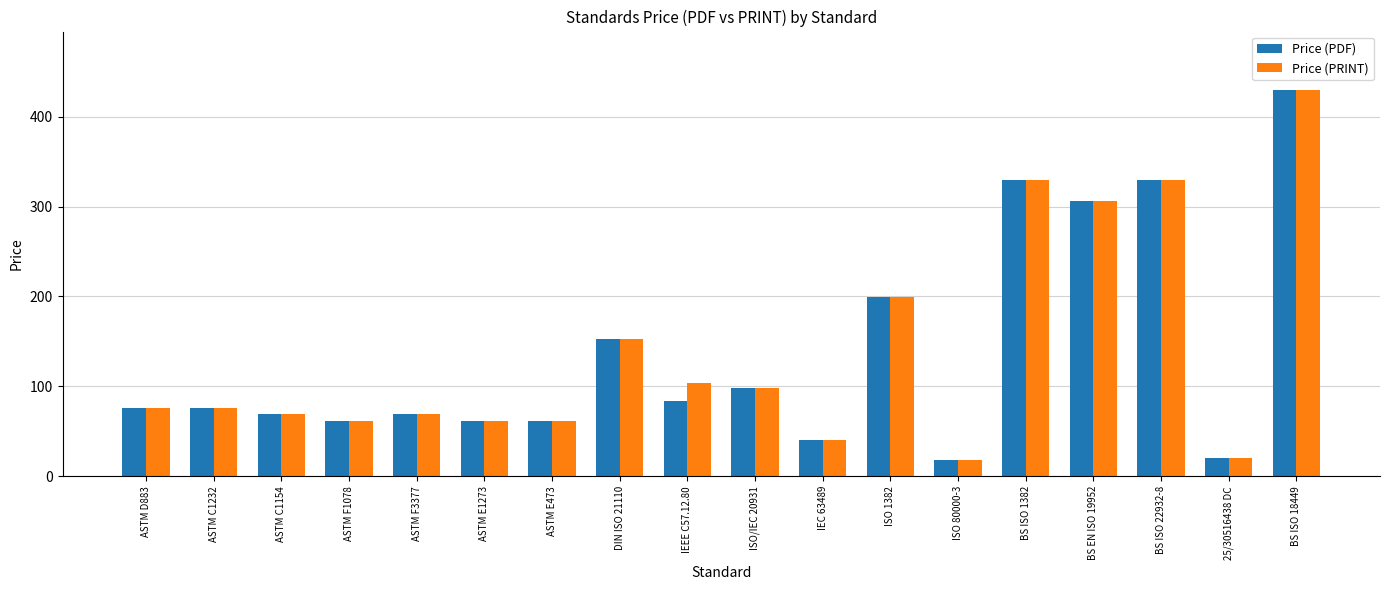

Reading right to left, list all the values displayed in this chart.

Price (PDF): 430.0	20.0	330.0	306.0	330.0	18.0	199.0	40.0	98.0	84.0	152.5	61.0	61.0	69.0	61.0	69.0	76.0	76.0
Price (PRINT): 430.0	20.0	330.0	306.0	330.0	18.0	199.0	40.0	98.0	104.0	152.5	61.0	61.0	69.0	61.0	69.0	76.0	76.0